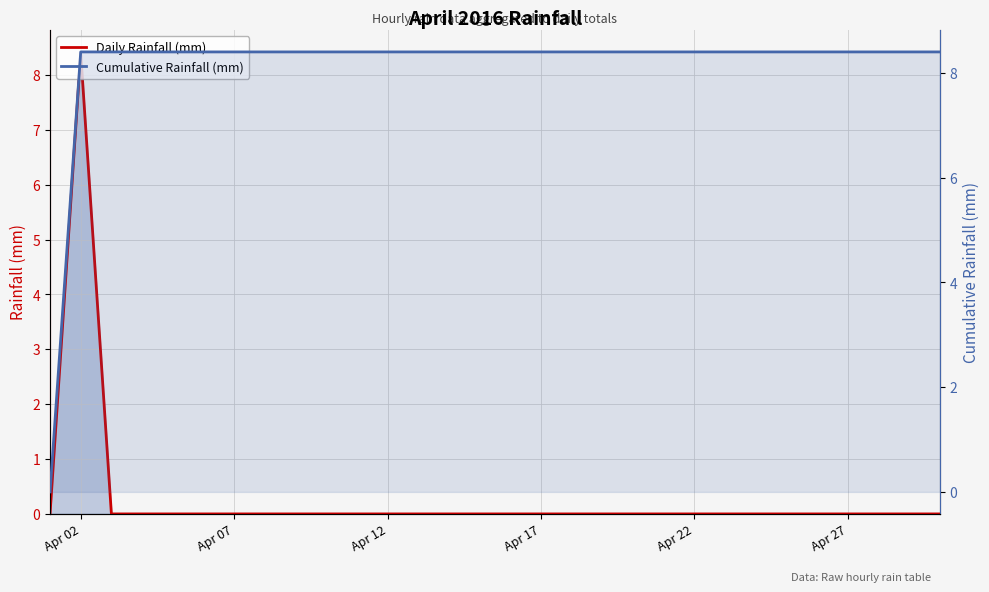

True or false: Cumulative Rainfall (mm) has more than 1 interior local peaks.

False